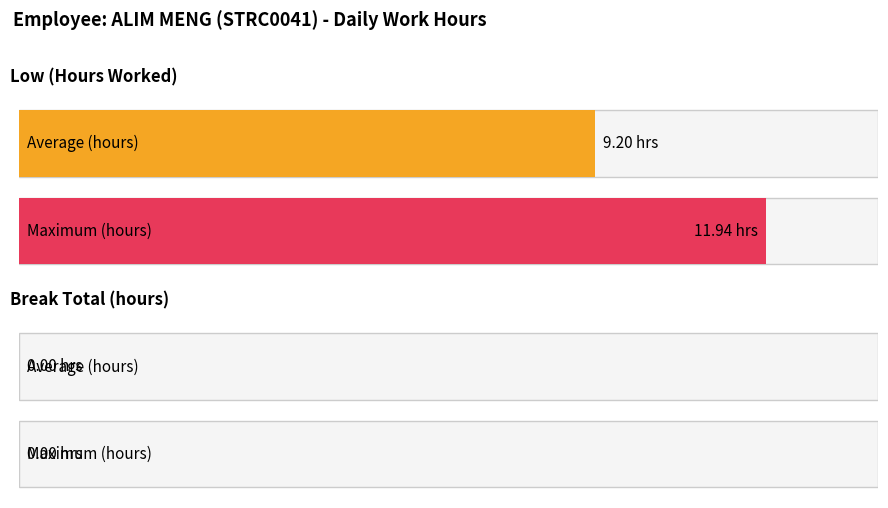

Does the chart contain any negative values?

No